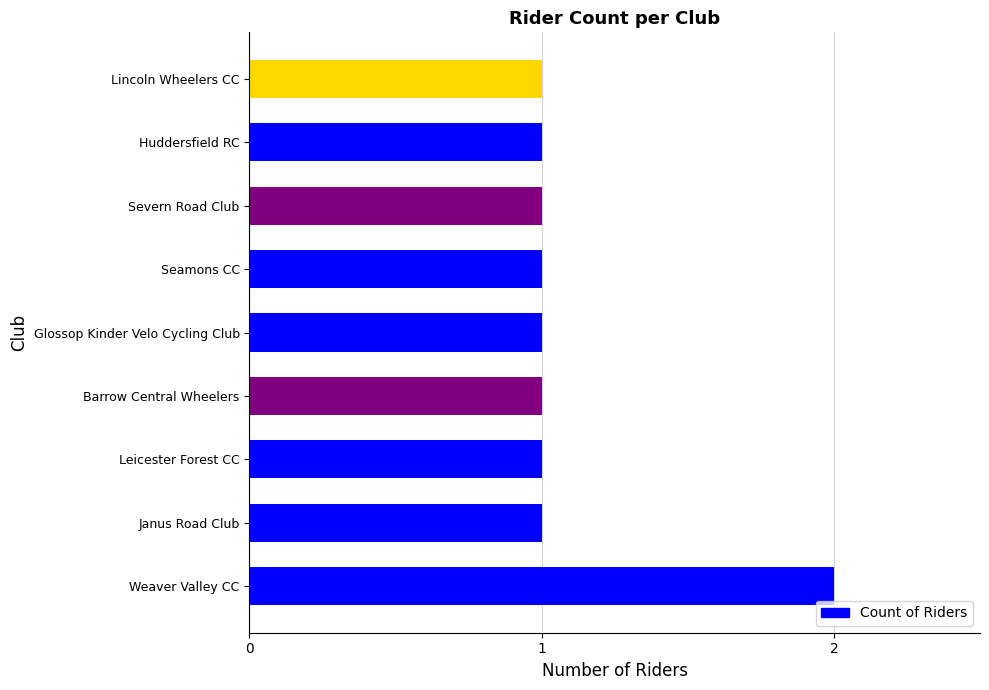

Which label corresponds to the largest value in the chart?

Weaver Valley CC